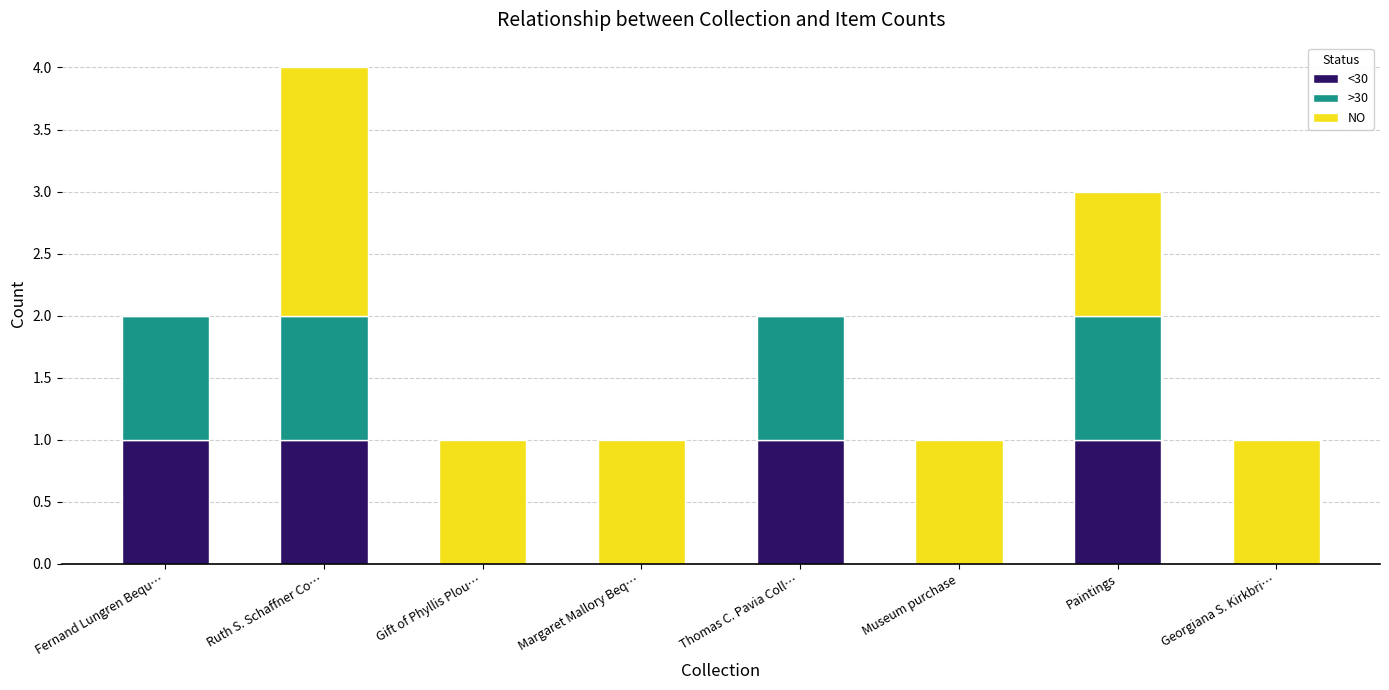

The value of <30 at Thomas C. Pavia Coll… is 1. True or false?

True